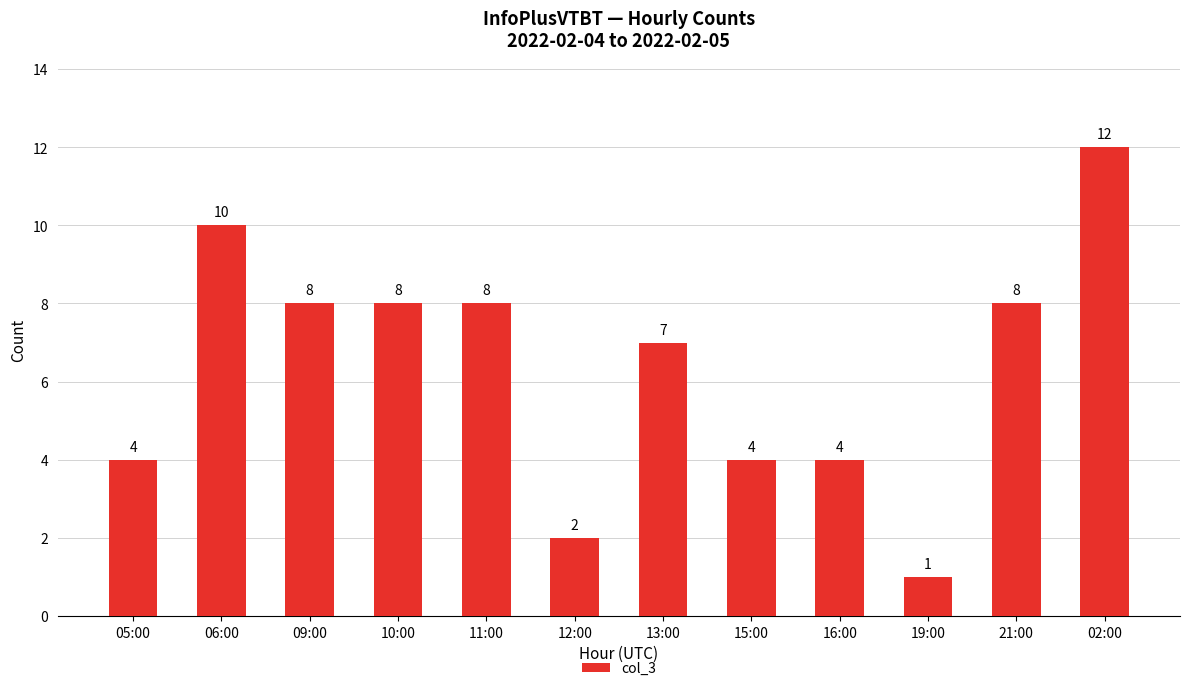

Which category has the highest value across all series?

02:00